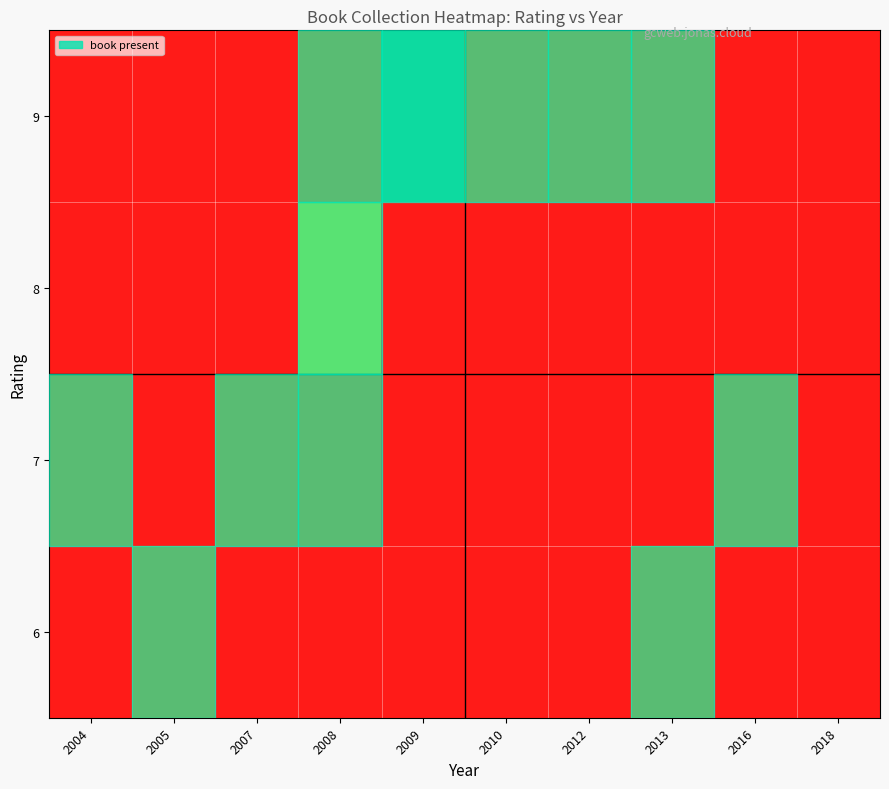

How many distinct data groups are displayed?

4